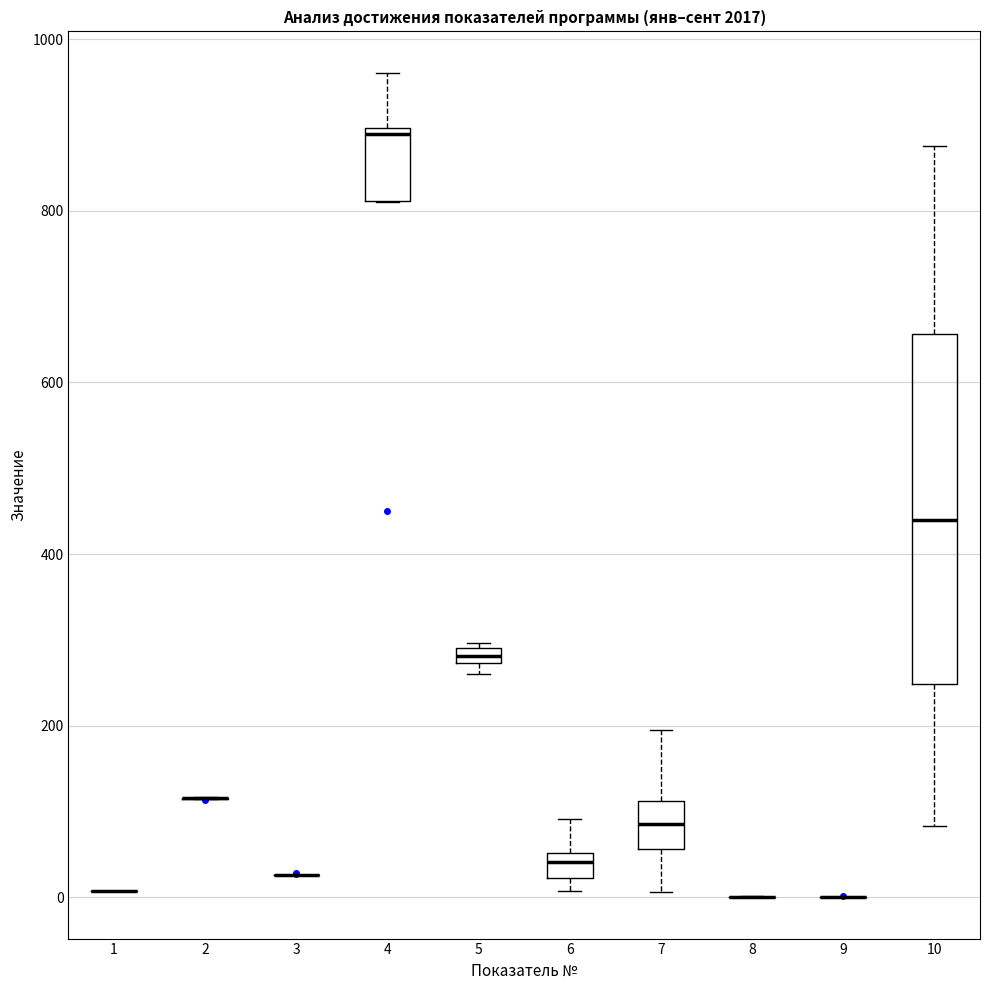

Comparing the boxes themselves (not the whiskers), which one is the tallest?

10